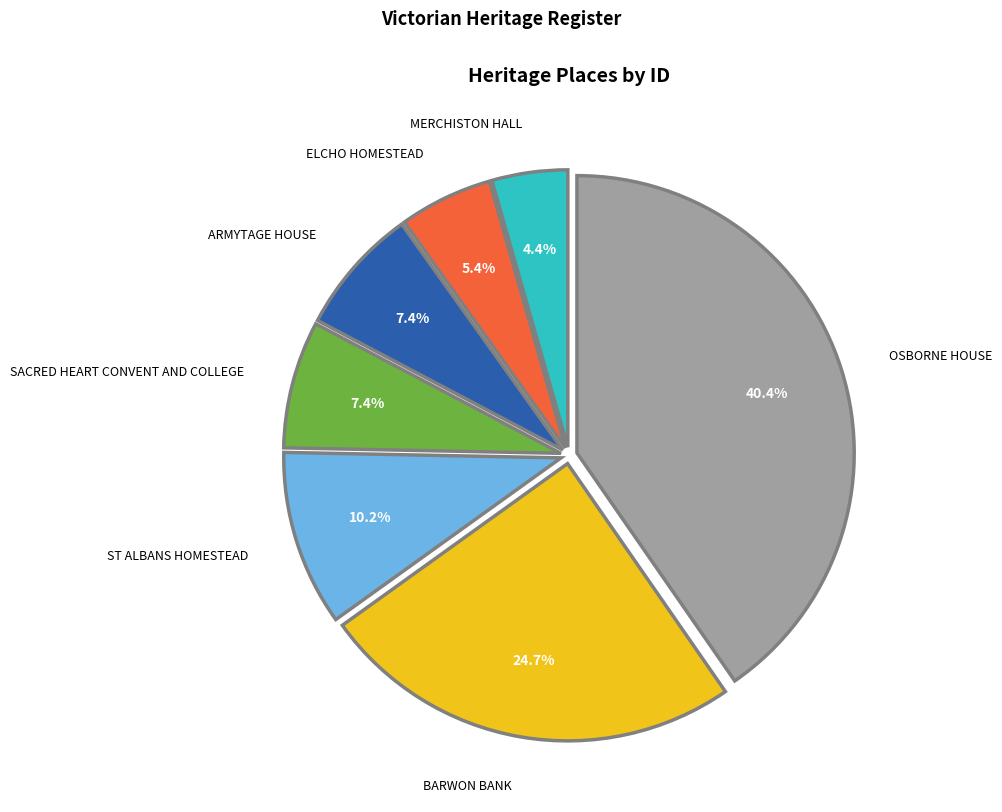

What is the largest slice in the pie chart?

OSBORNE HOUSE